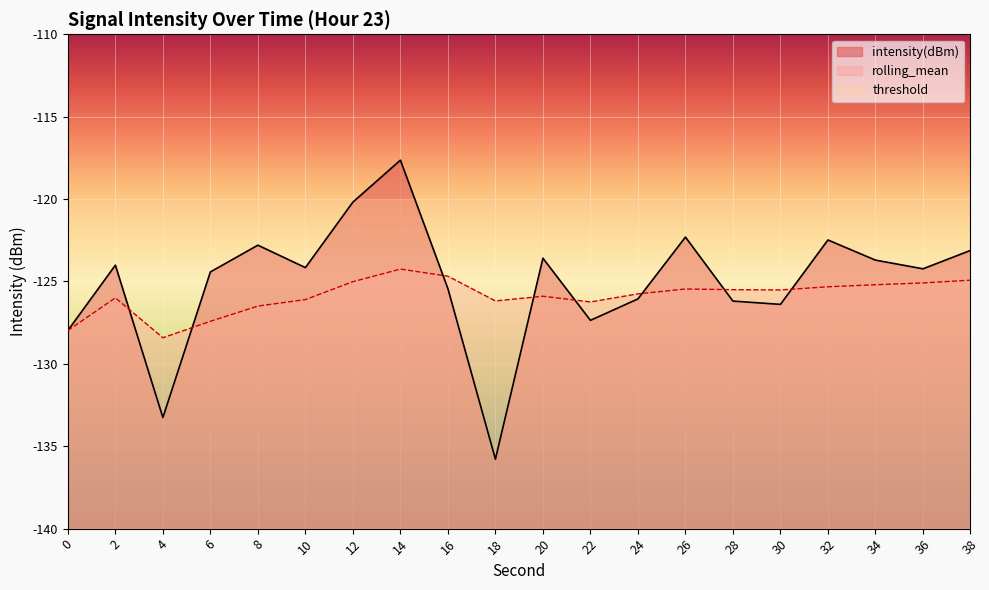

Reading left to right, transcribe all the data shown in this chart.

intensity(dBm): -128.0	-124.0	-133.3	-124.4	-122.8	-124.2	-120.2	-117.6	-125.4	-135.8	-123.6	-127.4	-126.1	-122.3	-126.2	-126.4	-122.5	-123.7	-124.2	-123.1
rolling_mean: -128.0	-126.0	-128.4	-127.4	-126.5	-126.1	-125.0	-124.2	-124.7	-126.2	-125.9	-126.2	-125.8	-125.5	-125.5	-125.5	-125.3	-125.2	-125.1	-124.9